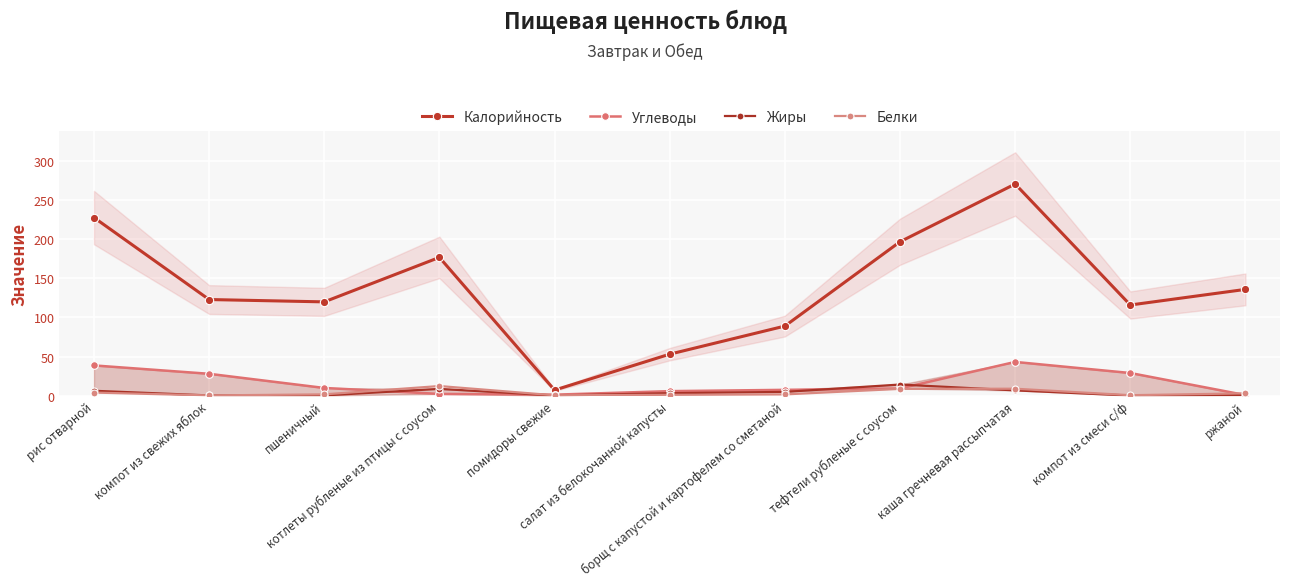

At which label does Калорийность reach its peak?

каша гречневая рассыпчатая